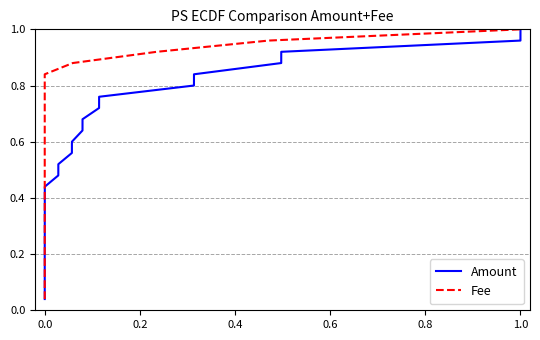

What is the difference between the second highest and minimum values in the Fee series?

0.9